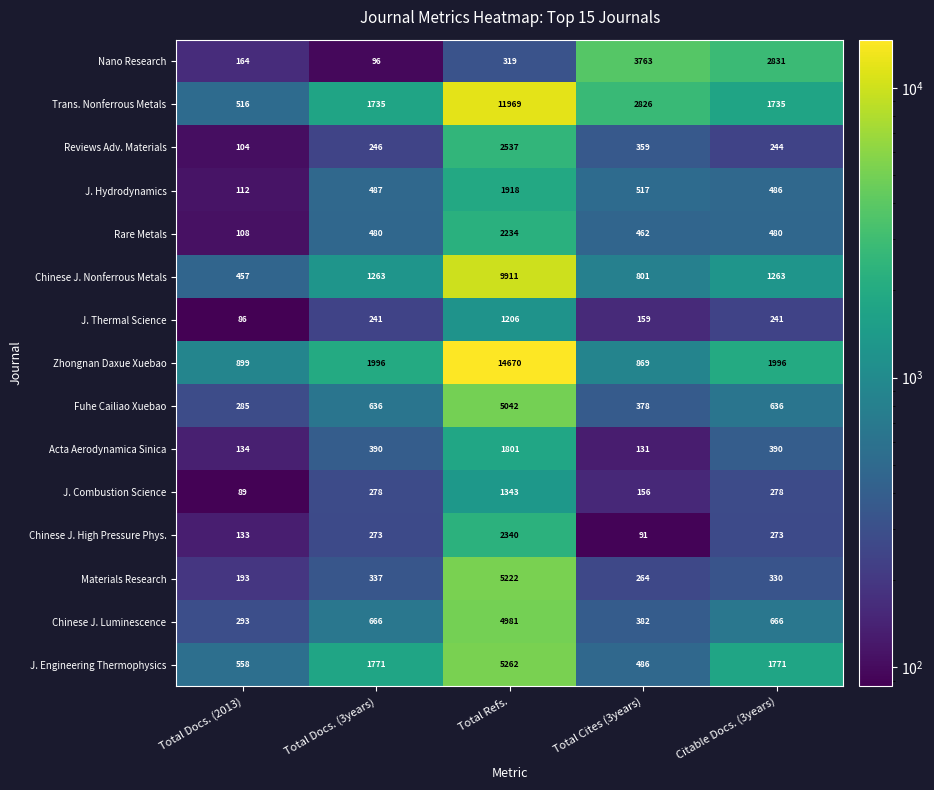

What is the difference between the maximum and minimum values in the Acta Aerodynamica Sinica series?

1670